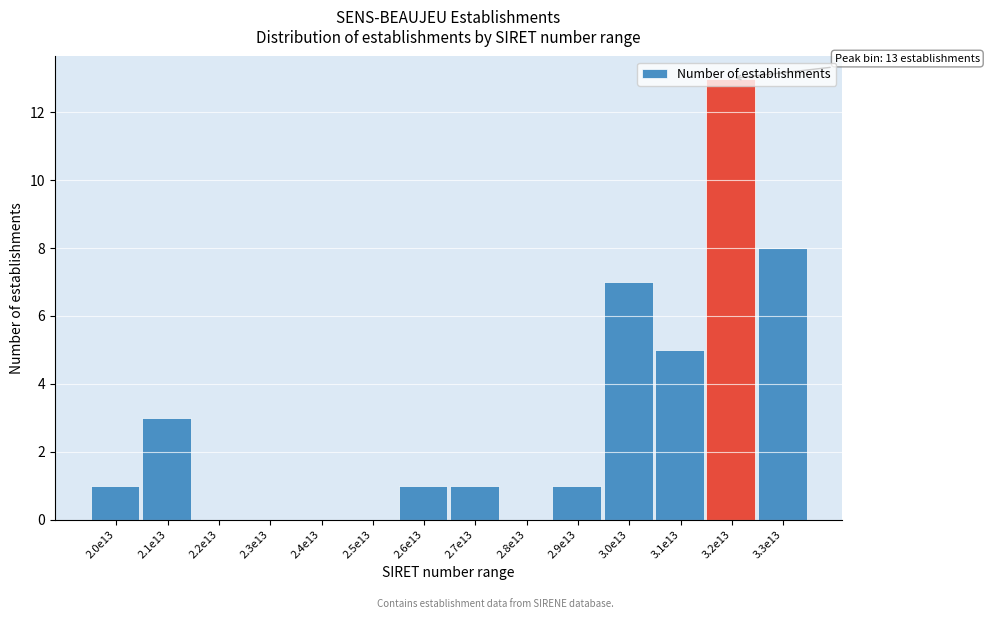

Which has a higher value, 2.1e13 or 2.8e13?

2.1e13